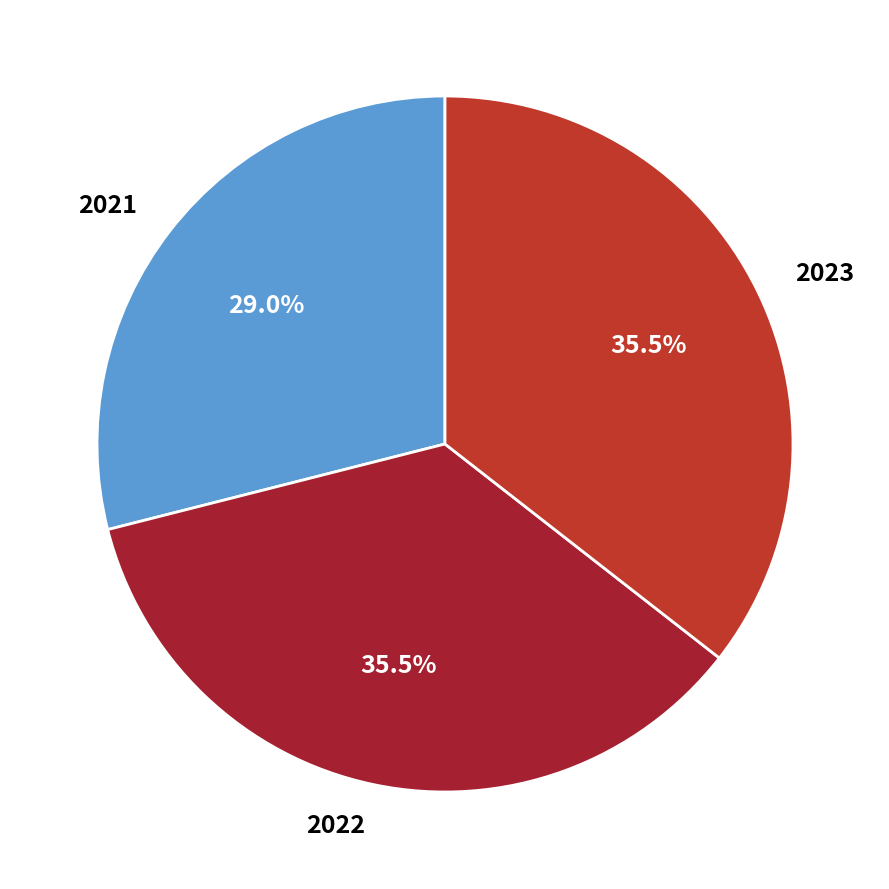

Which has a higher value, 2021 or 2022?

2022